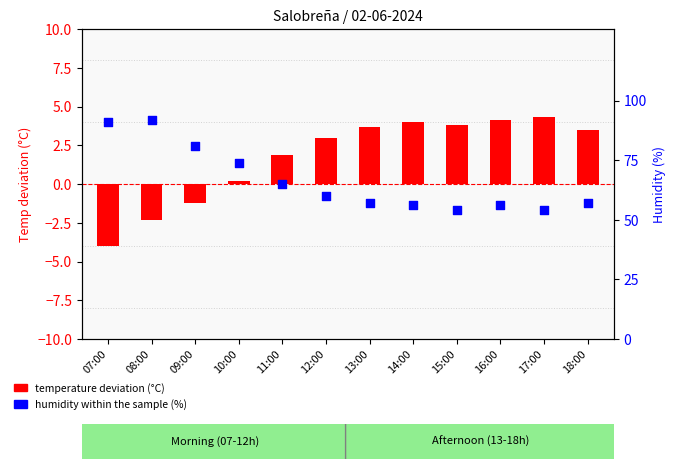

What is the total value across all series at 10:00?

74.2